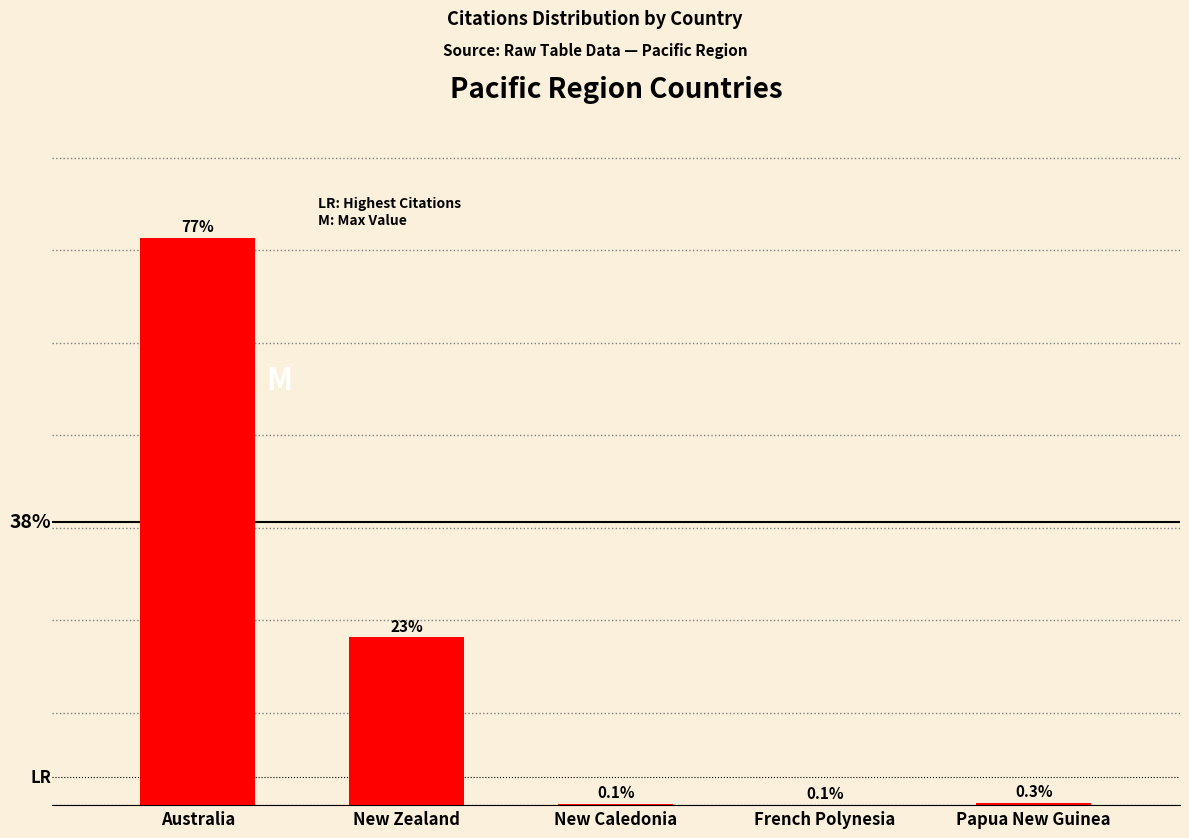

Reading right to left, list all the values displayed in this chart.

54	11	23	3629	12262